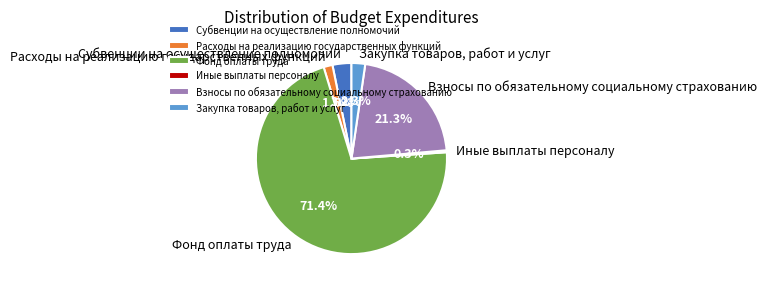

To the nearest percent, what percentage of the pie is Субвенции на осуществление полномочий?

3%